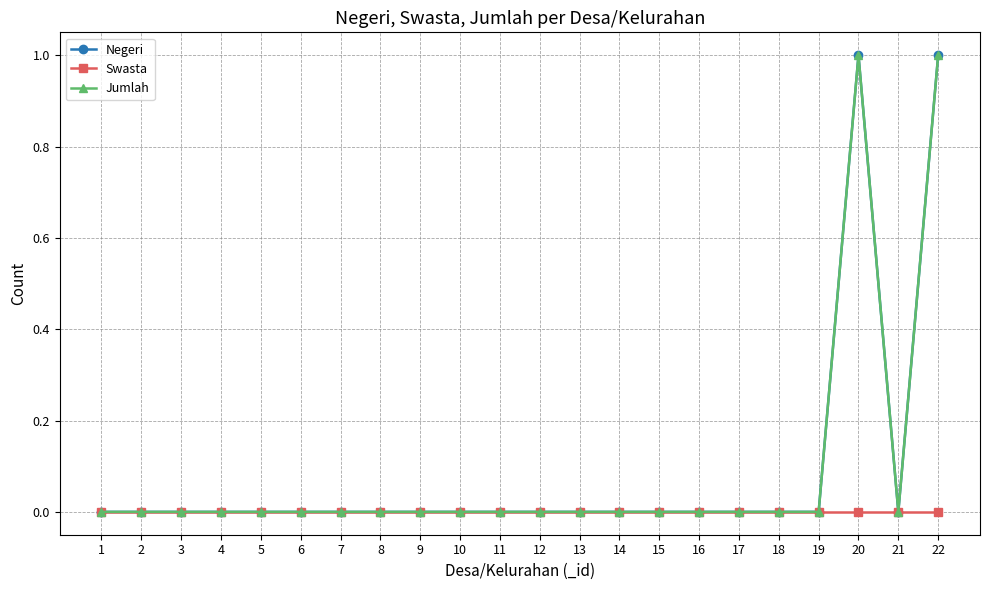

True or false: Swasta and Jumlah cross at least once.

False